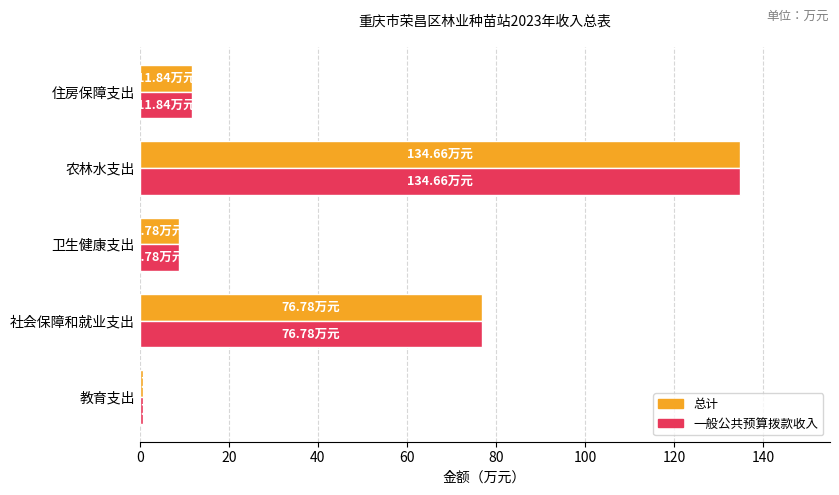

Is the value of 一般公共预算拨款收入 at 住房保障支出 greater than the value of 总计 at 农林水支出?

No